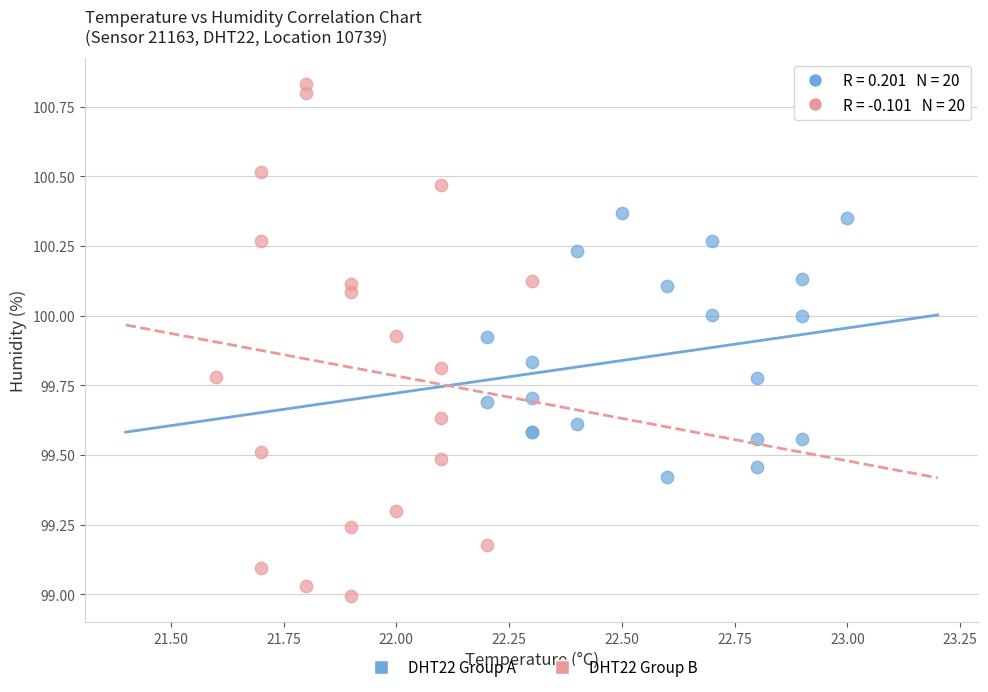

Which series contains the highest Y value?

DHT22 Group B